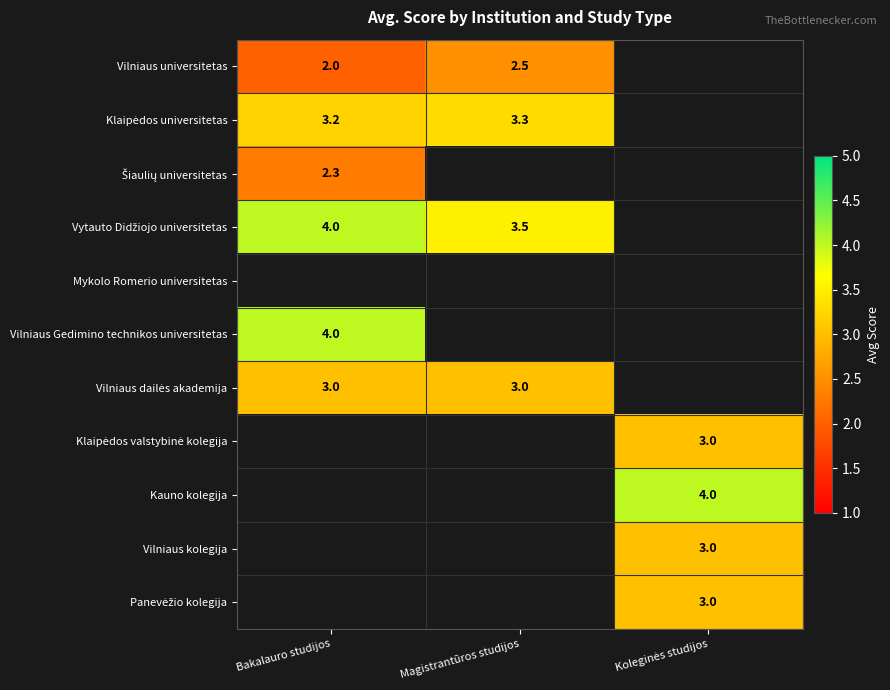

Which category has the lowest value across all series?

Bakalauro studijos